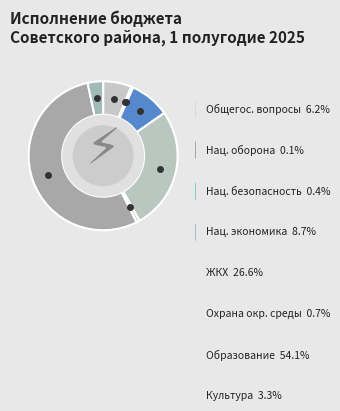

Is there a majority slice in this chart?

Yes